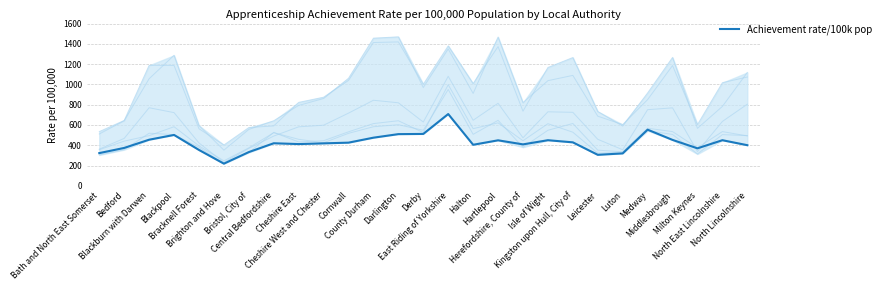

How many points are lower than both their immediate neighbors (excluding endpoints)?

6